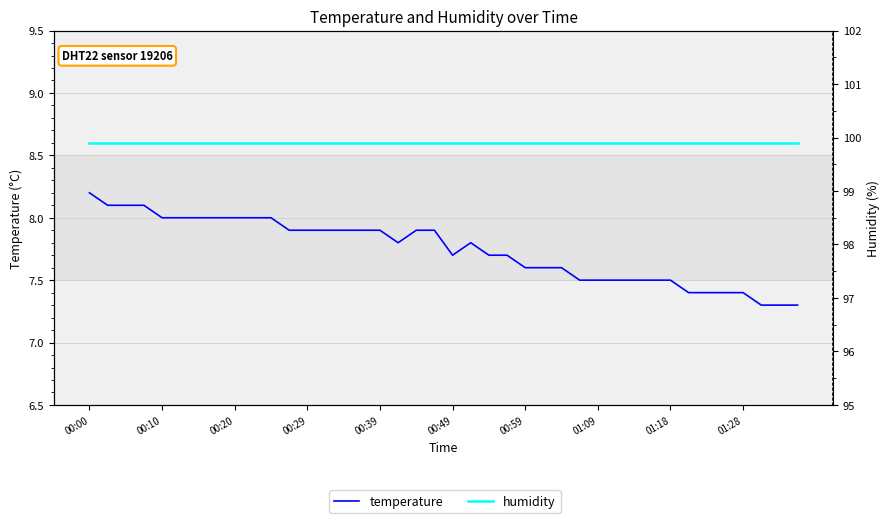

What is the label of the 27th point from the right?

13